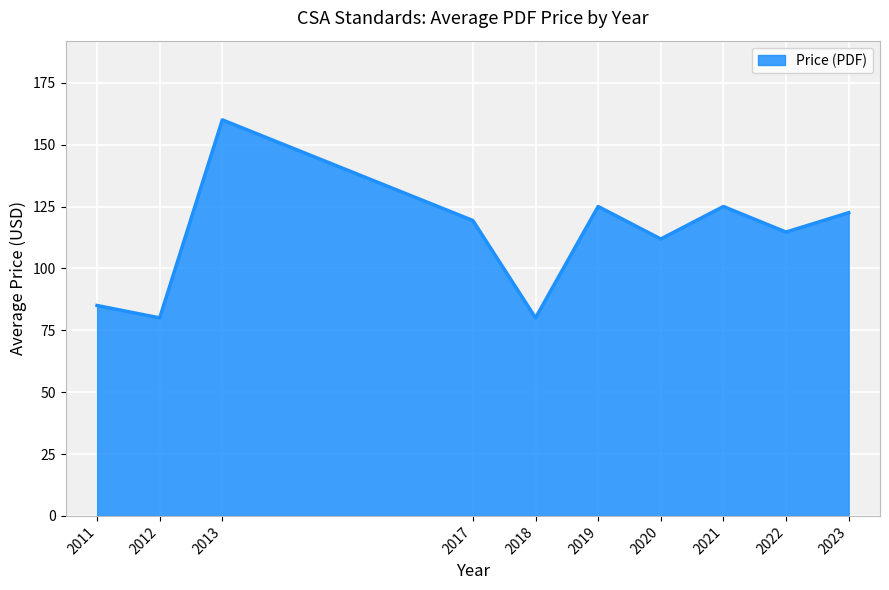

True or false: the data shows 80.0 at 2018.

True